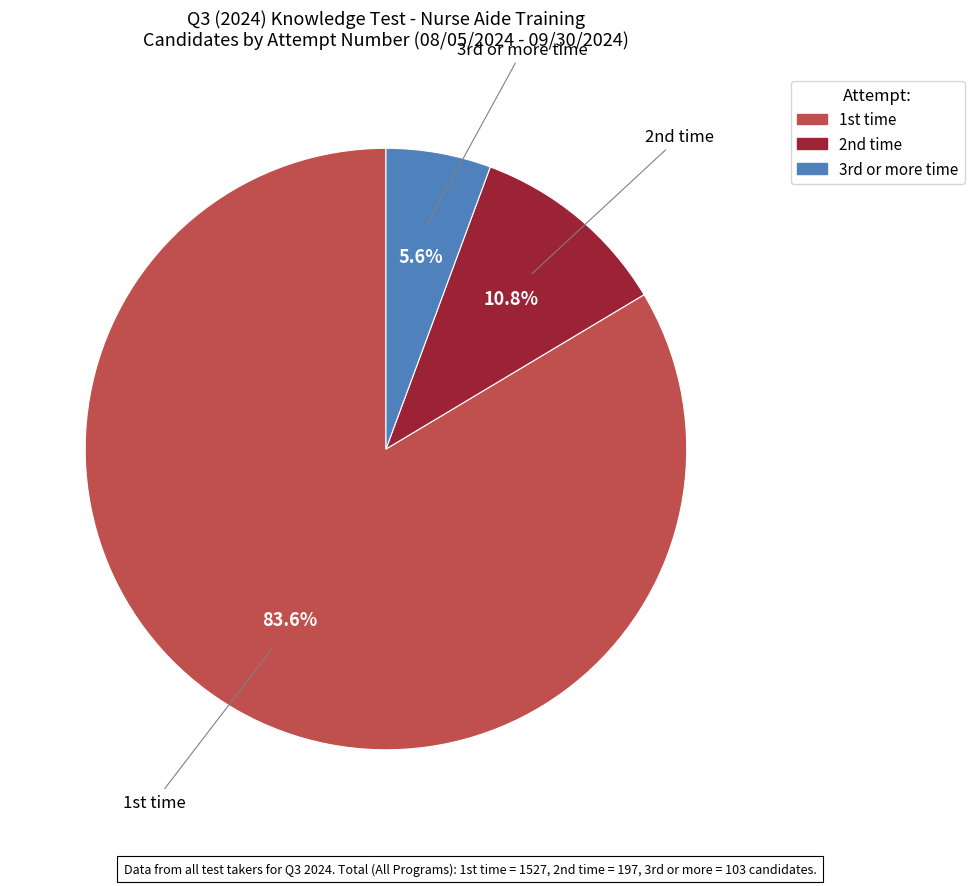

To the nearest percent, what is the difference between the largest and smallest slice percentages?

78%